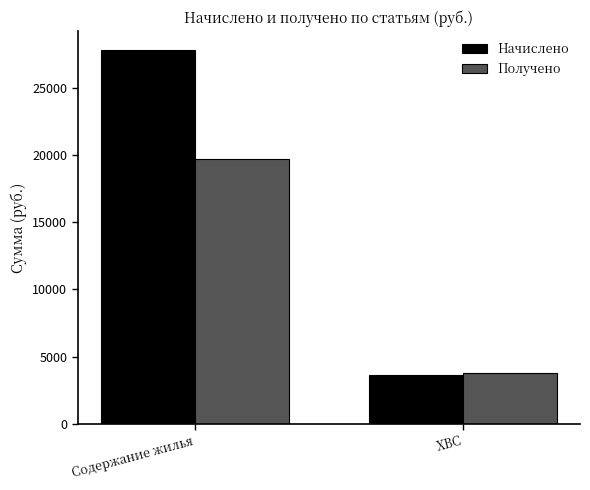

Which series has the largest range (max minus min)?

Начислено